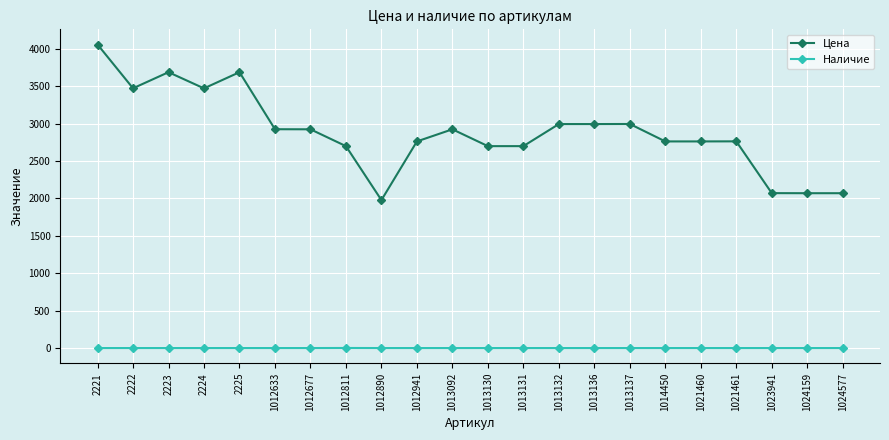

Where does the Цена series first go above 2923?

2221